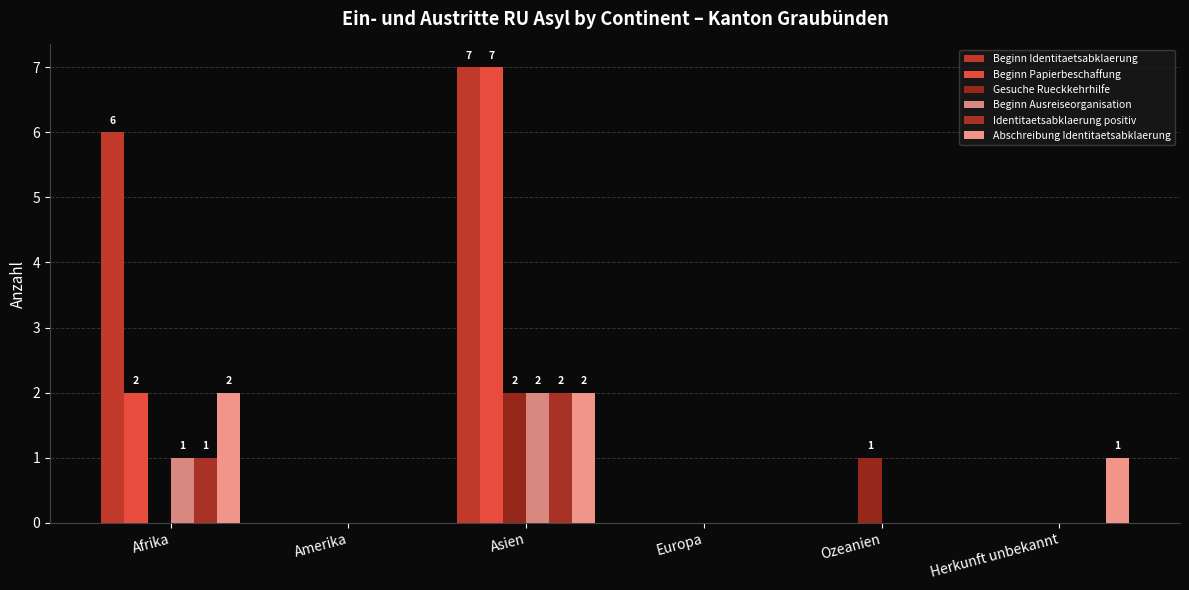

At which label does Identitaetsabklaerung positiv reach its peak?

Asien